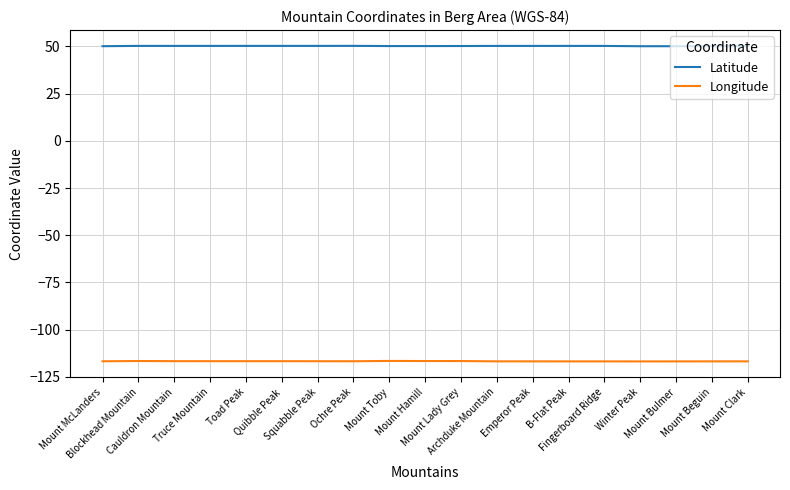

What is the smallest value displayed?

-116.8